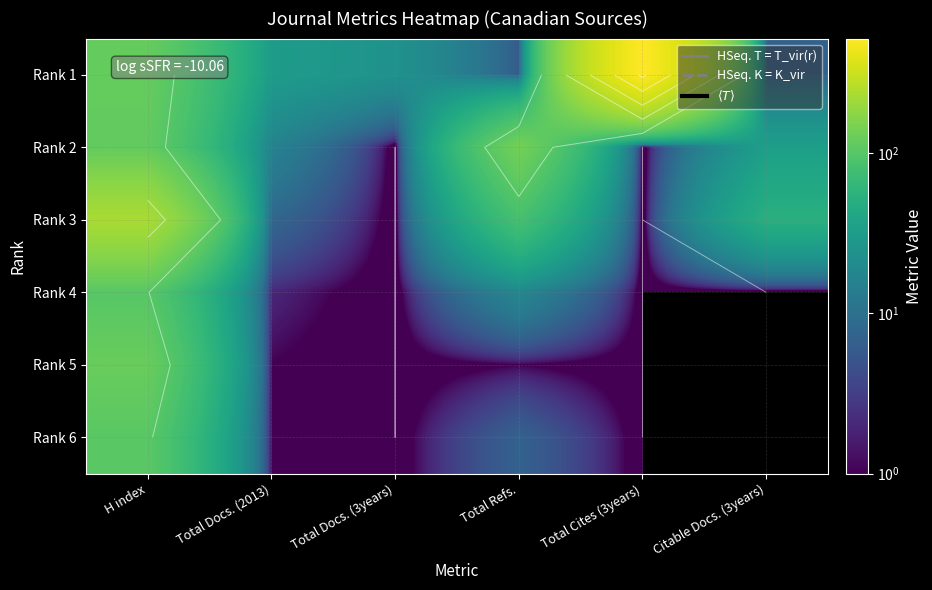

List the series in order of their peak value, lowest first.

Rank 4, Rank 6, Rank 5, Rank 2, Rank 3, Rank 1